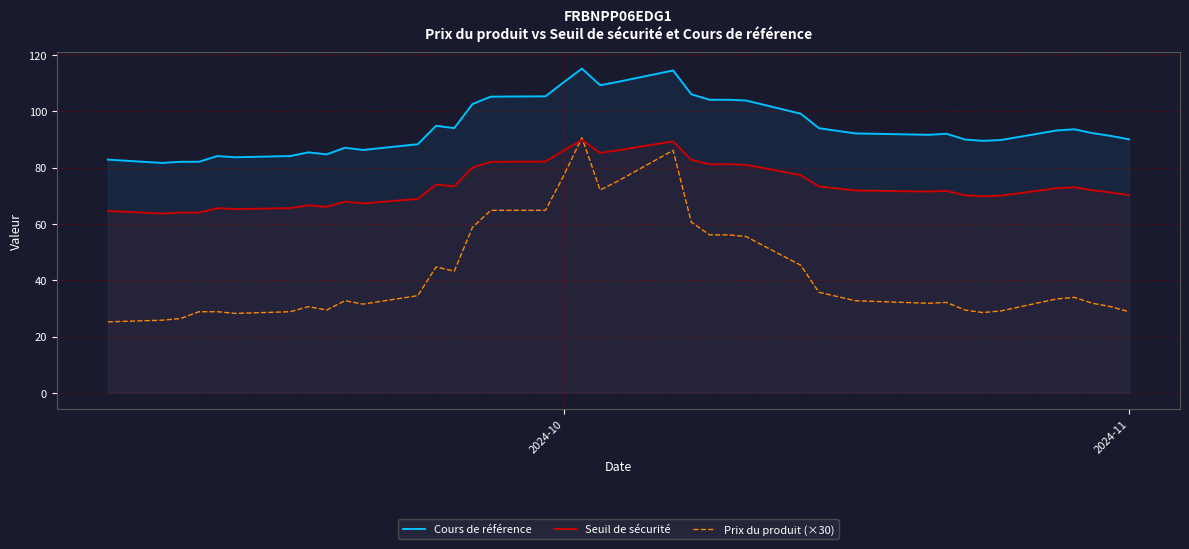

How many data points does each series have?

39